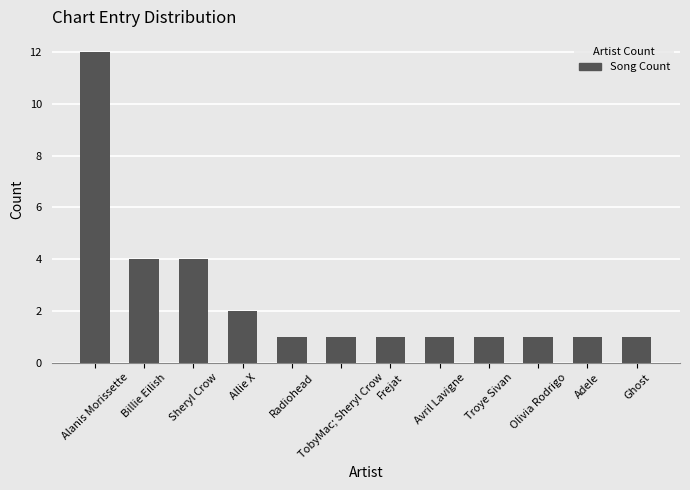

Between Adele and Sheryl Crow, which is larger?

Sheryl Crow